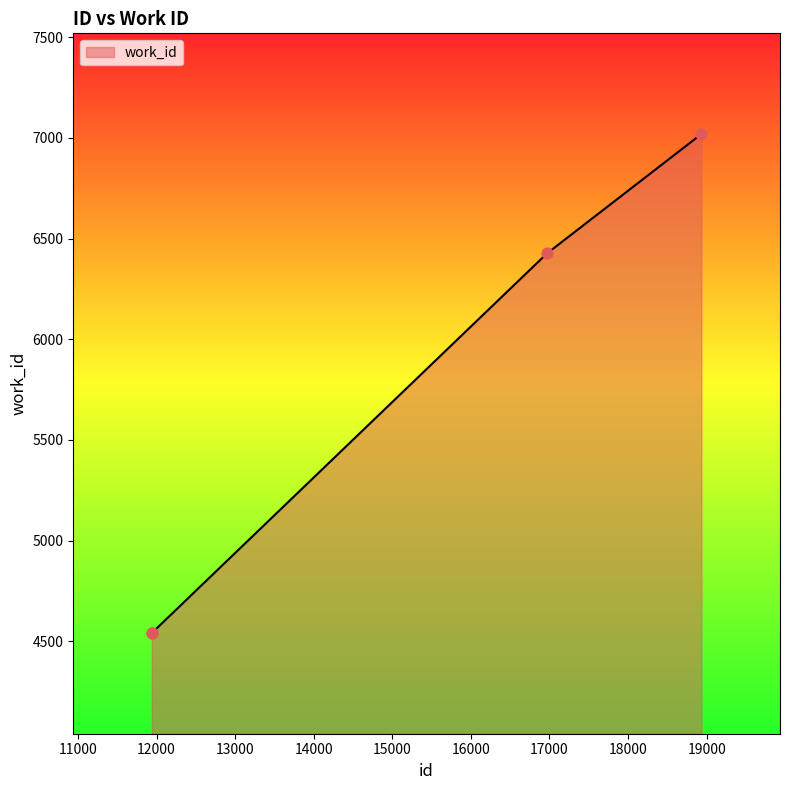

What is the greatest value displayed?

7019